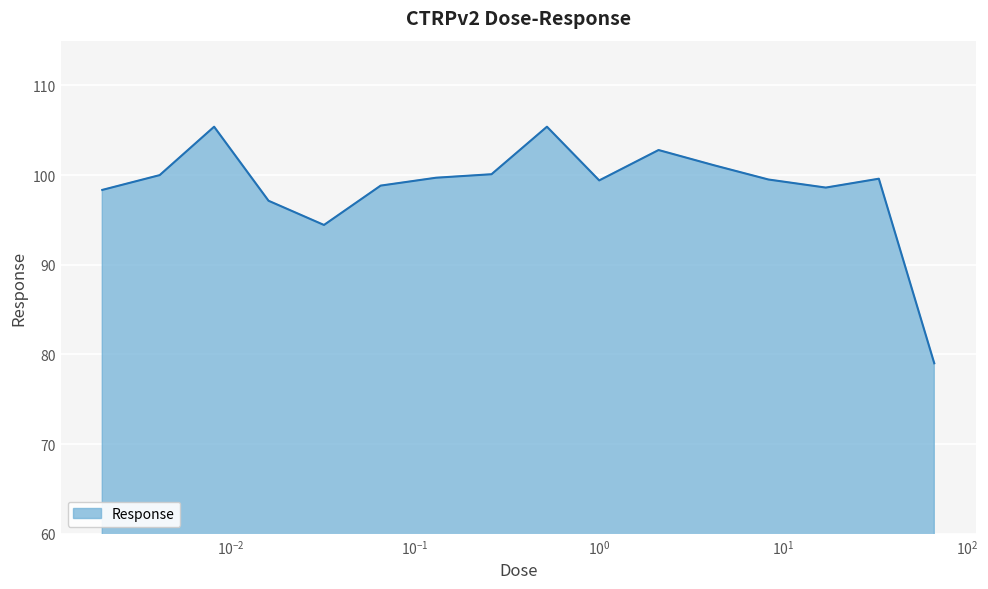

What is the minimum value shown in the chart?

79.0